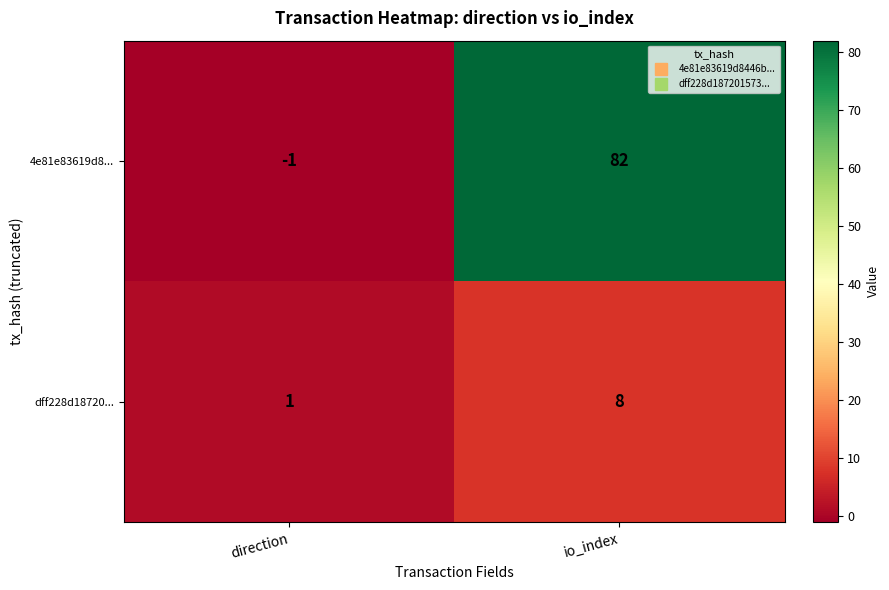

Which series has the largest range (max minus min)?

4e81e83619d8...